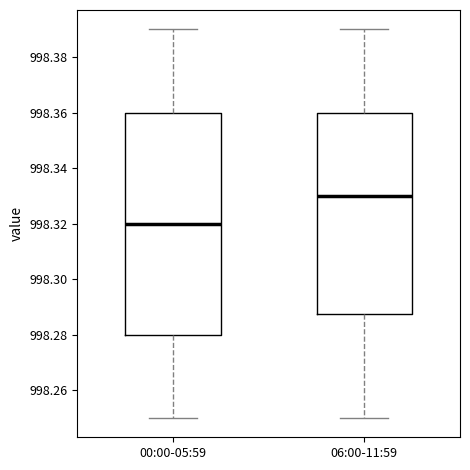

Reading left to right, transcribe this box plot: for each box, give where its median line is, the range the box spans, and where its two whiskers end, as read against the y-axis. The values are not printed on the chart, so give them approximately, as read against the axis.

00:00-05:59: median 998.320, box 998.280 to 998.360, whiskers 998.250 to 998.390
06:00-11:59: median 998.330, box 998.288 to 998.360, whiskers 998.250 to 998.390